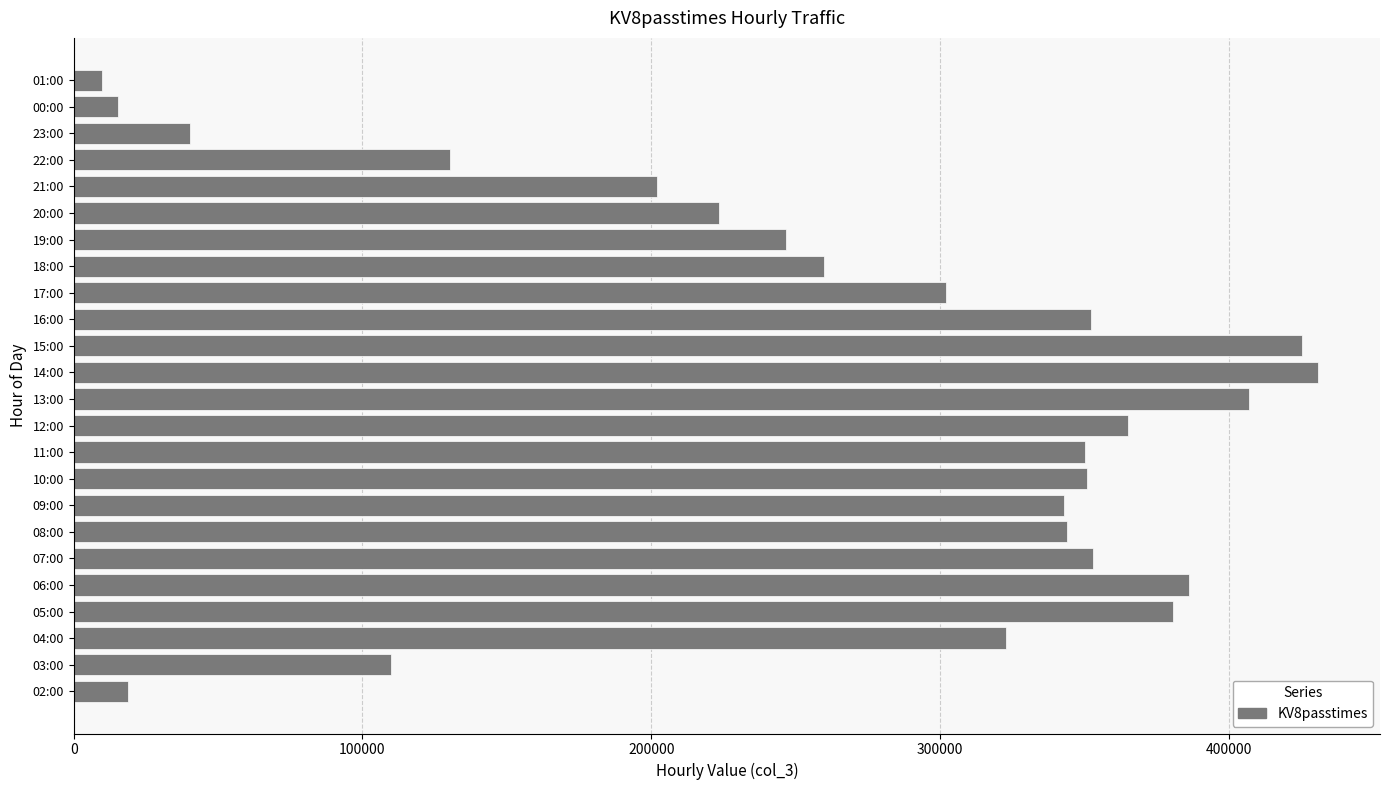

The chart shows a value of 202524 at 10:00. True or false?

False